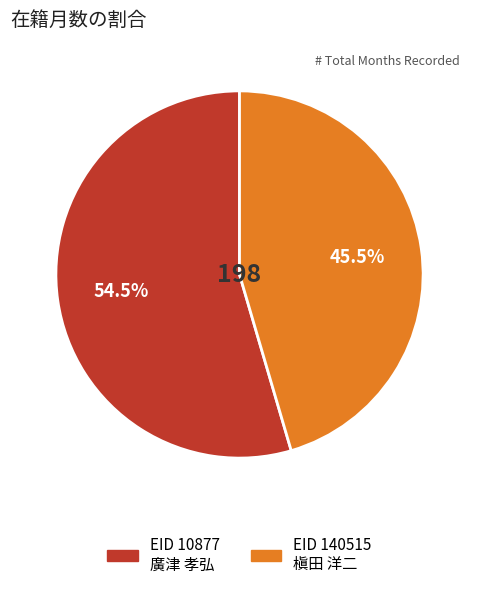

Does any single category account for the majority?

Yes